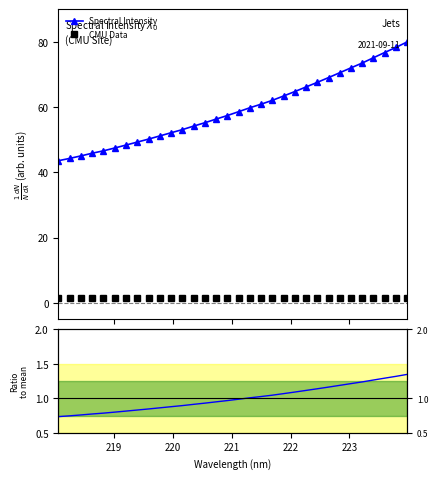

Reading left to right, list all the values displayed in this chart.

Spectral Intensity: 43.6	44.3	45.1	45.9	46.6	47.5	48.4	49.3	50.2	51.2	52.1	53.1	54.2	55.2	56.3	57.4	58.6	59.8	60.9	62.1	63.4	64.8	66.2	67.6	69.1	70.5	72.0	73.5	75.1	76.7	78.3	80.0
CMU Data: 1.5	1.5	1.5	1.5	1.5	1.5	1.5	1.5	1.5	1.5	1.5	1.5	1.5	1.5	1.5	1.5	1.5	1.5	1.5	1.5	1.5	1.5	1.5	1.5	1.5	1.5	1.5	1.5	1.5	1.5	1.5	1.5
Ratio to mean: 0.7	0.7	0.8	0.8	0.8	0.8	0.8	0.8	0.8	0.9	0.9	0.9	0.9	0.9	0.9	1.0	1.0	1.0	1.0	1.0	1.1	1.1	1.1	1.1	1.2	1.2	1.2	1.2	1.3	1.3	1.3	1.3